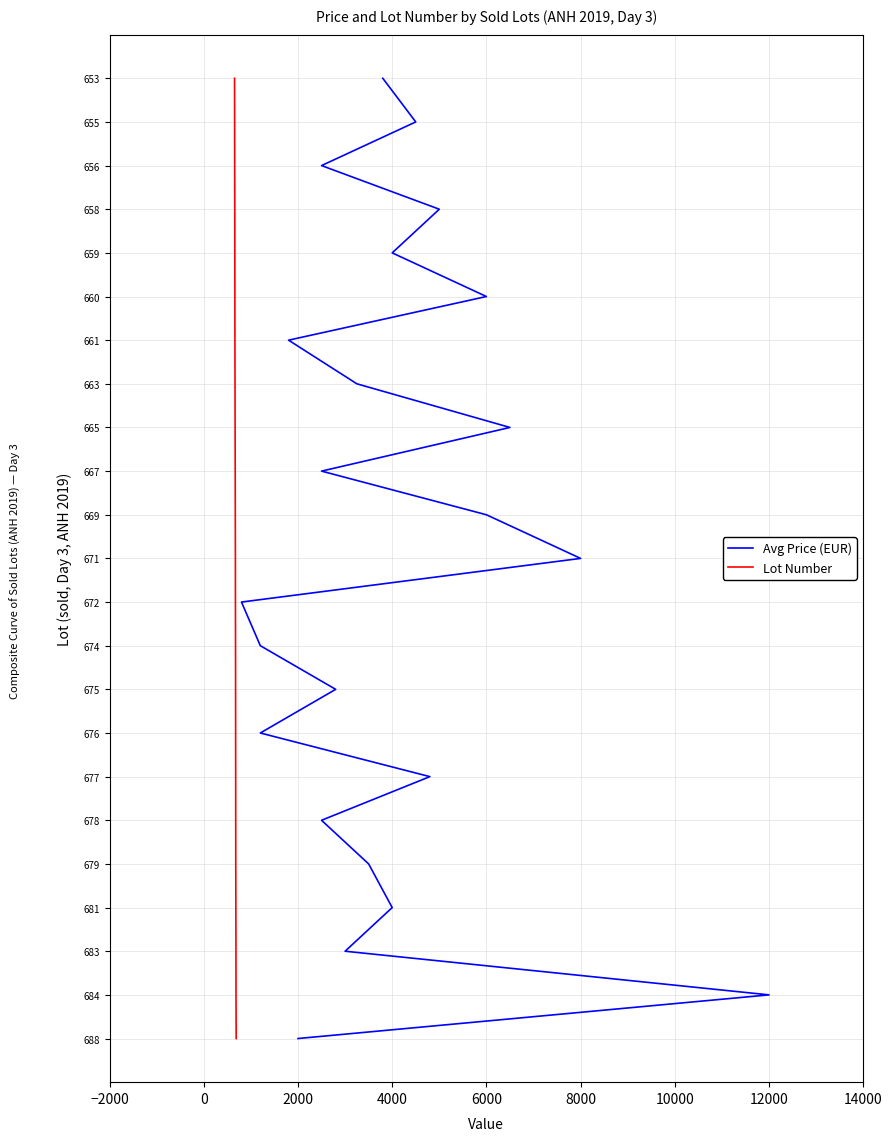

Does the chart have visible grid lines?

Yes